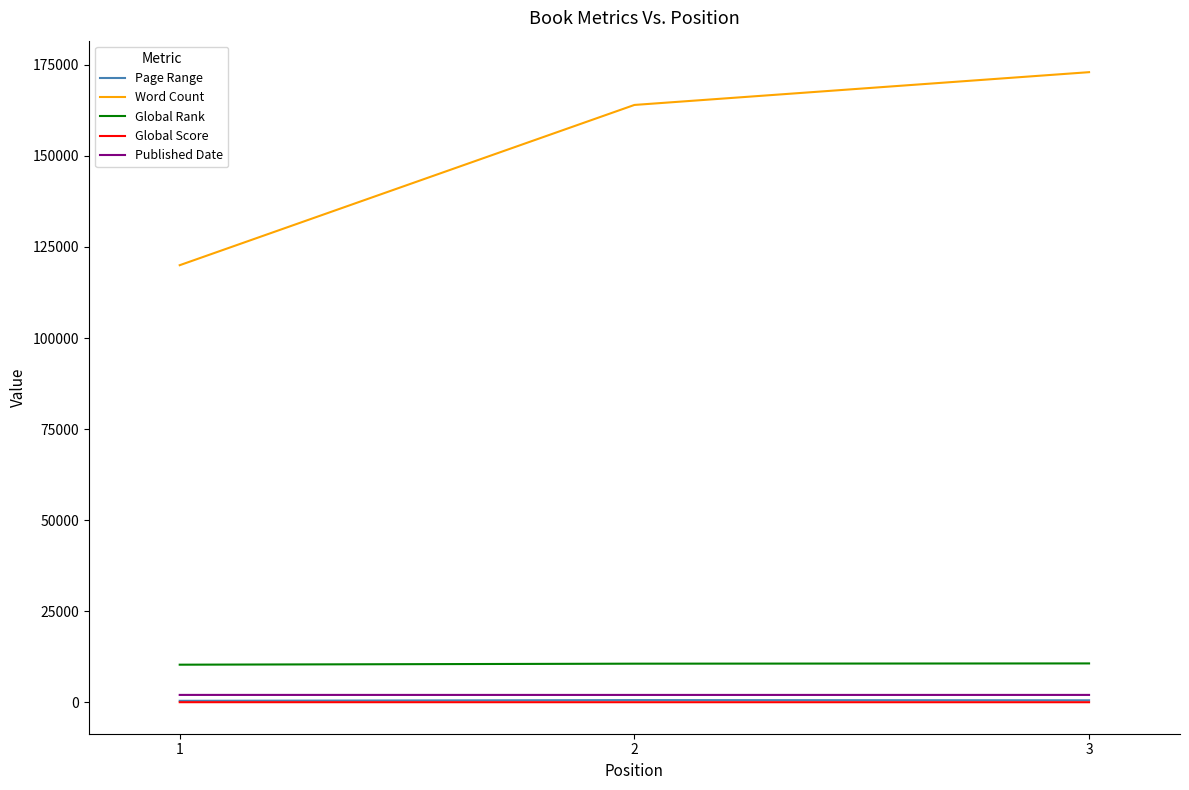

Between 2 and 3, which series saw the biggest shift?

Word Count